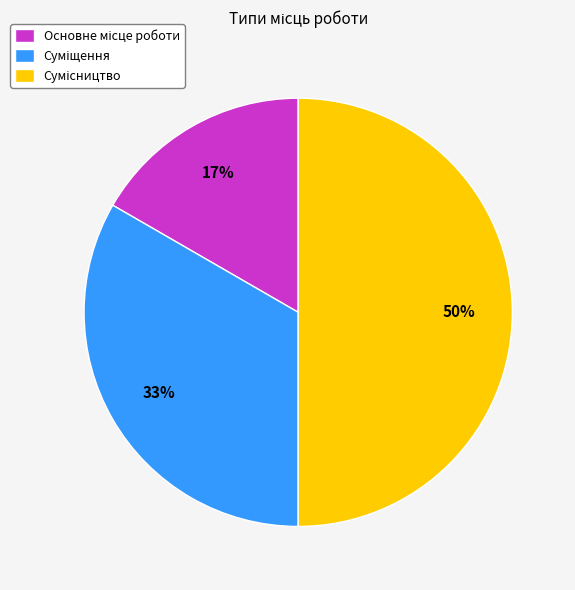

To the nearest percent, what is the difference between the largest and smallest slice percentages?

33%